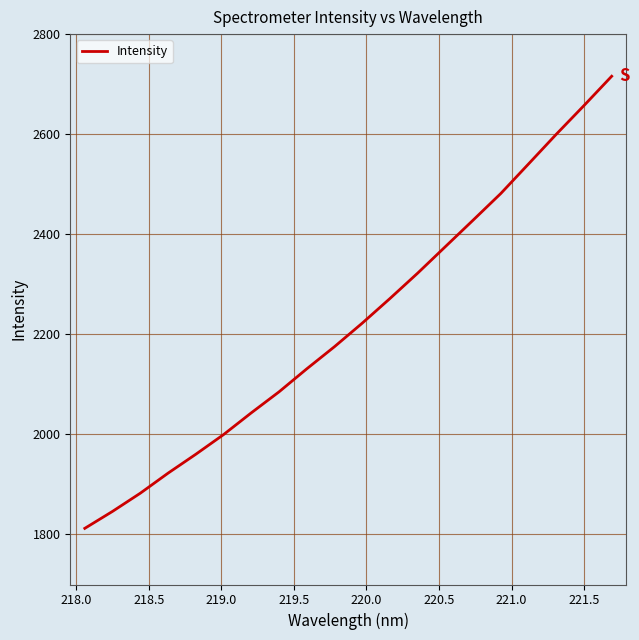

What is the smallest value displayed?

1812.2